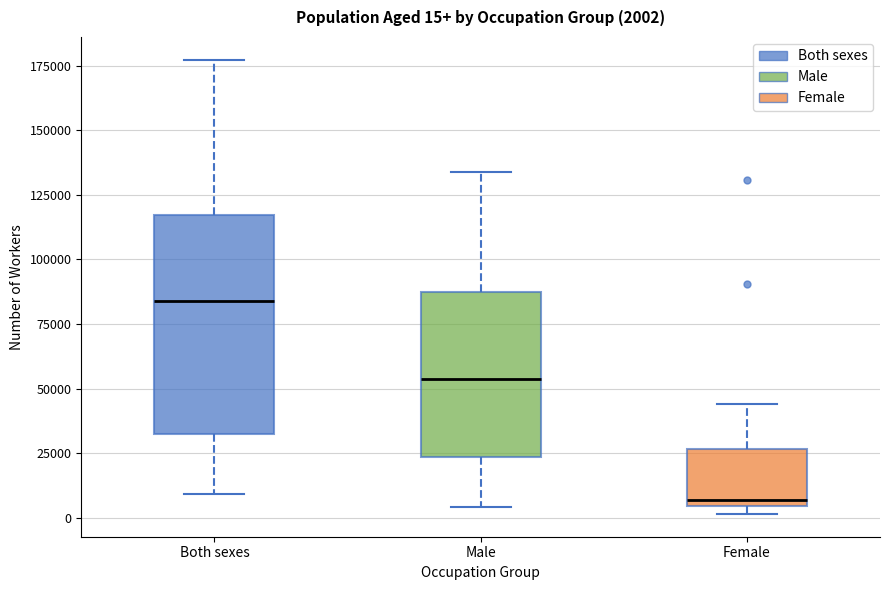

Which box has the lowest median line?

Female